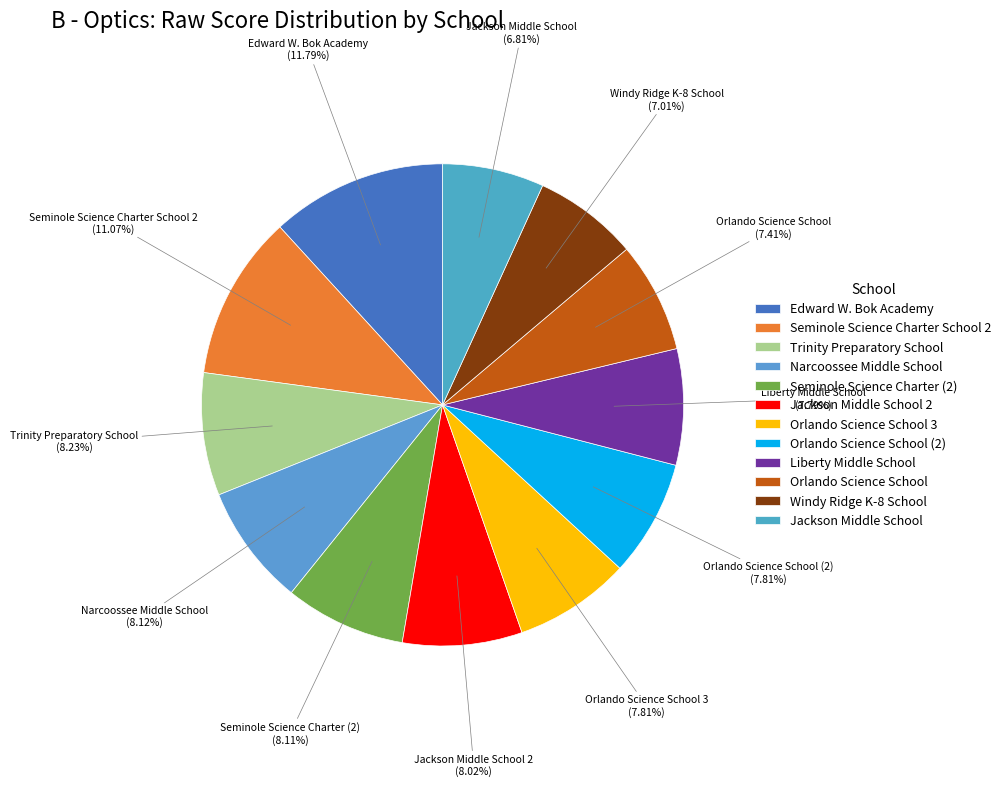

Approximately how many times larger is the value at Seminole Science Charter (2) compared to Windy Ridge K-8 School?

1.2